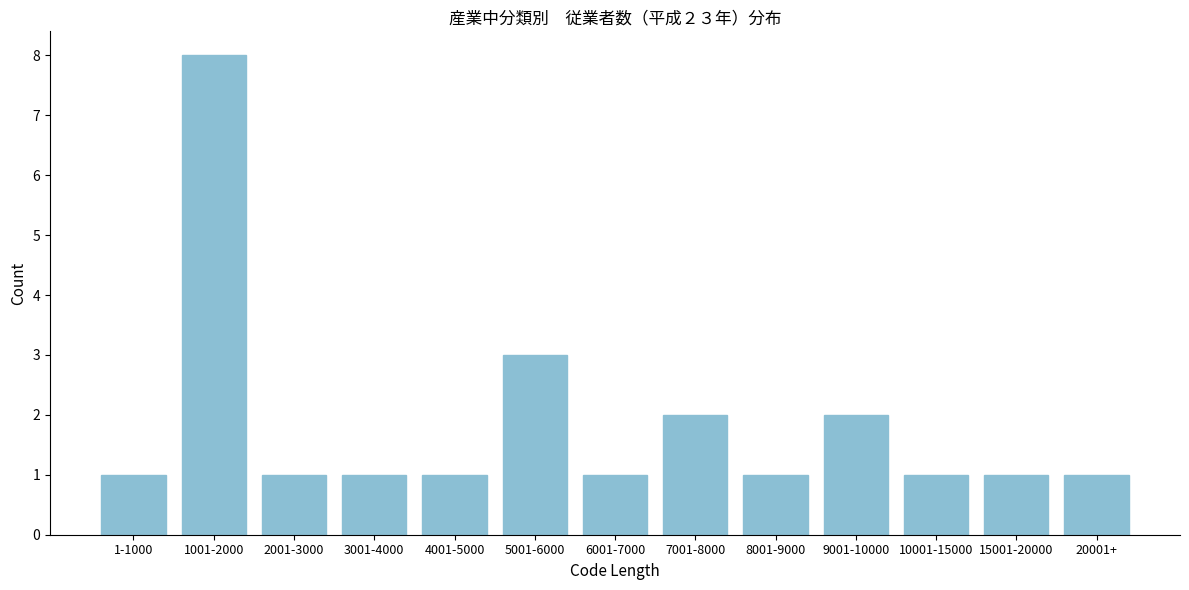

Reading left to right, extract all data points from this chart.

1-1000=1	1001-2000=8	2001-3000=1	3001-4000=1	4001-5000=1	5001-6000=3	6001-7000=1	7001-8000=2	8001-9000=1	9001-10000=2	10001-15000=1	15001-20000=1	20001+=1